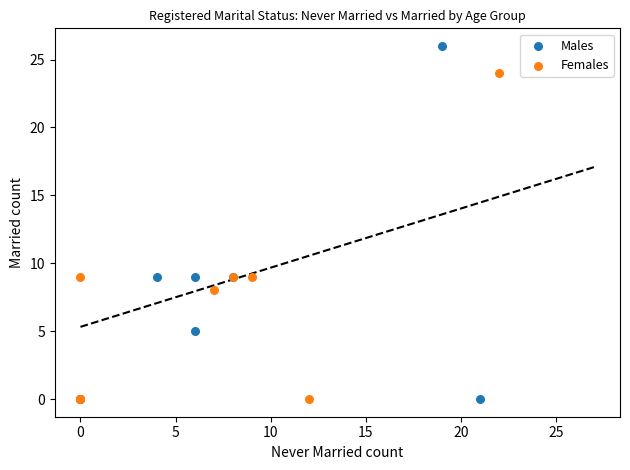

Which series has the widest spread of Y values?

Males